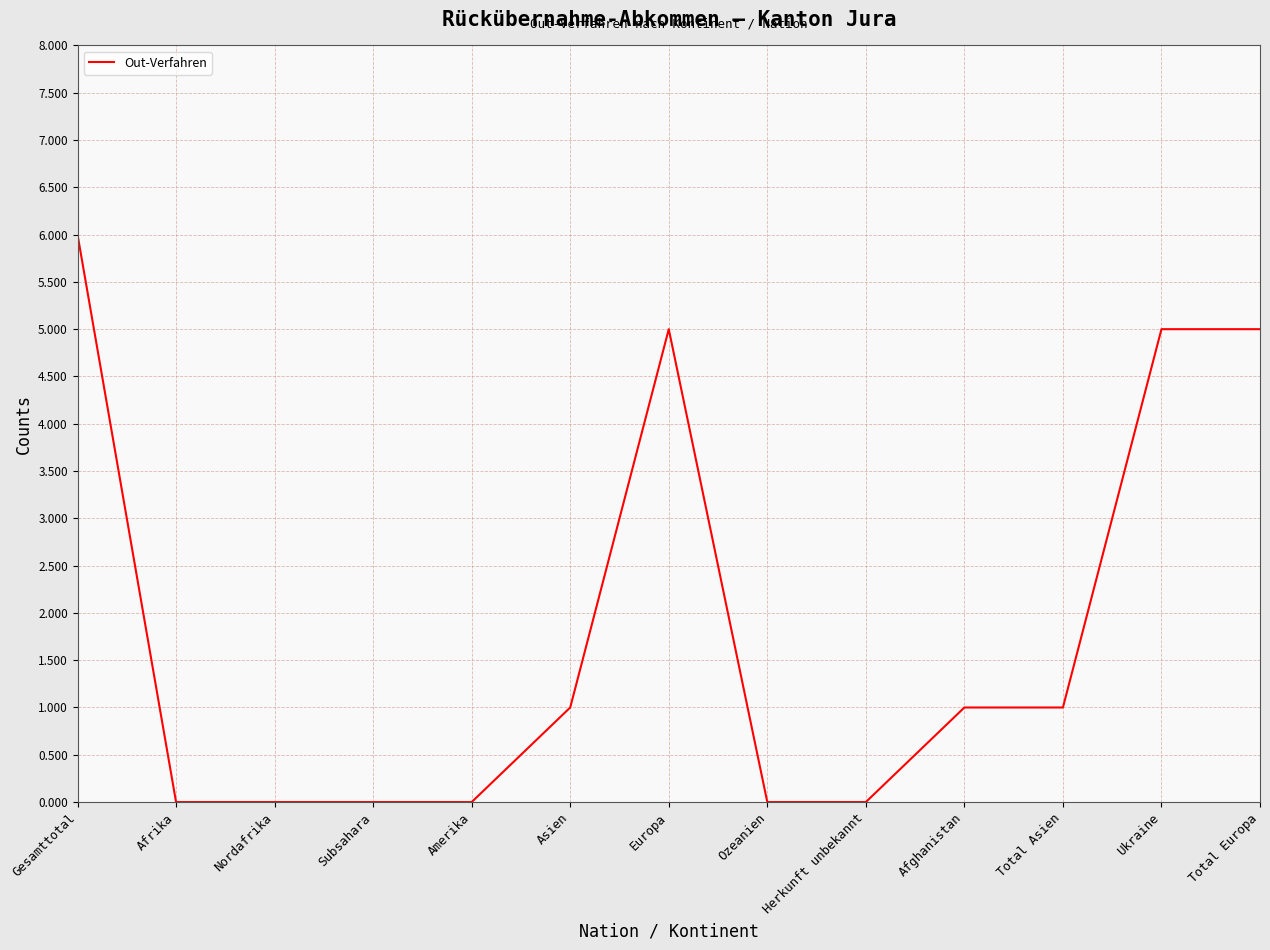

True or false: the data shows -3 at Herkunft unbekannt.

False